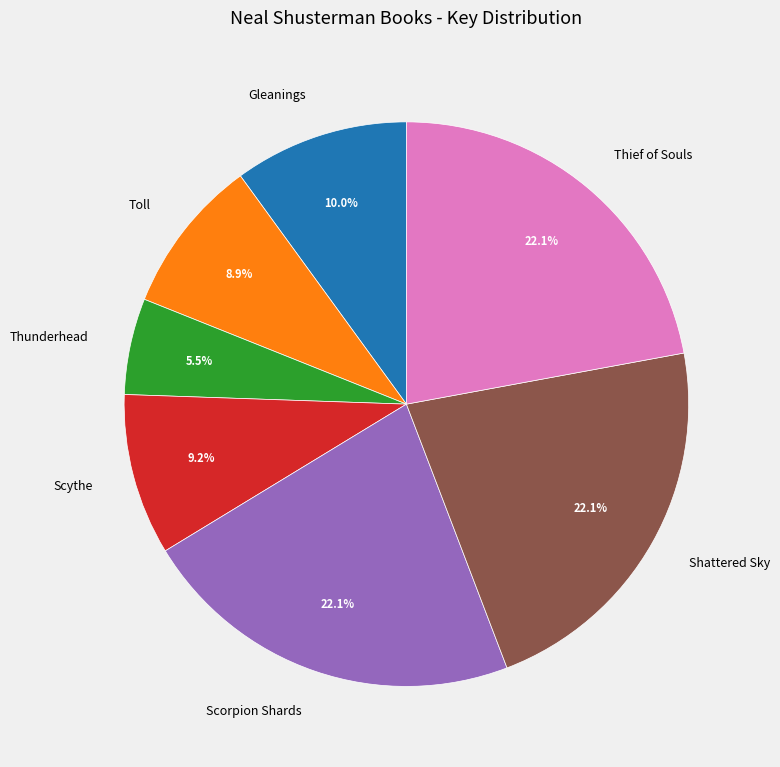

Which category has the smallest portion of the pie?

Thunderhead